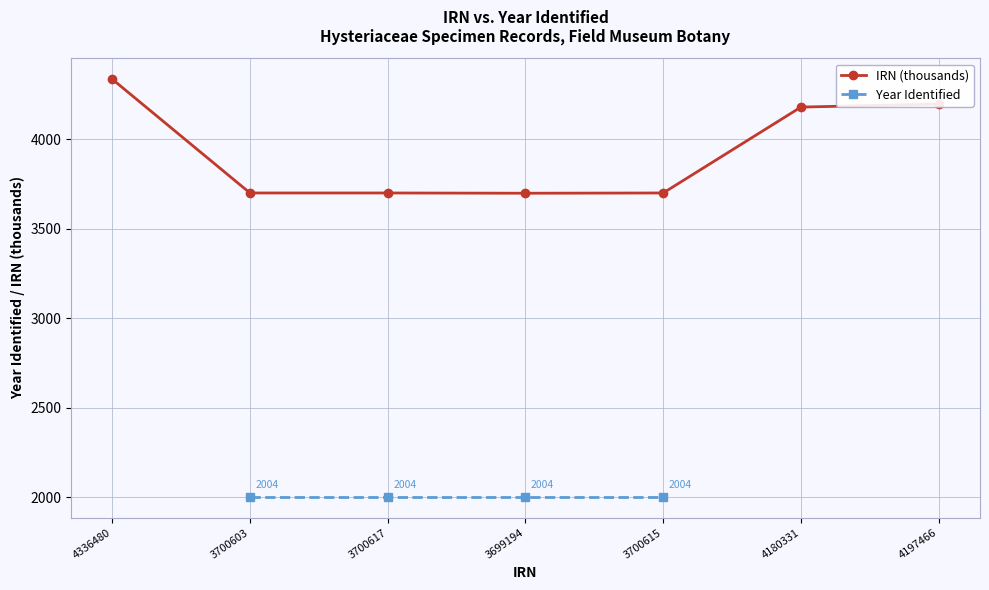

Which has a higher value, 3699194 or 3700615?

3700615